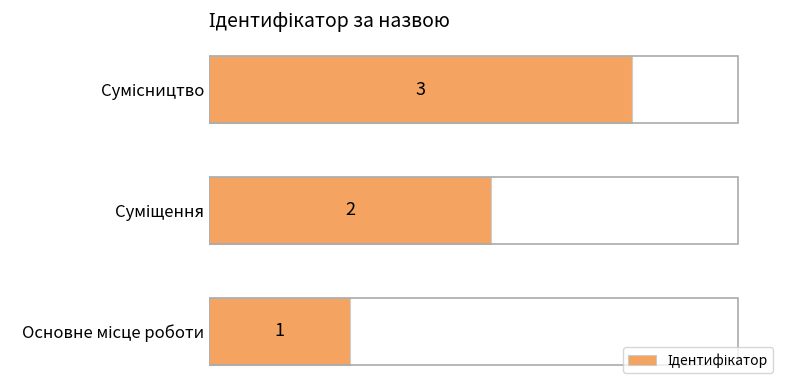

What is the maximum value shown in the chart?

3